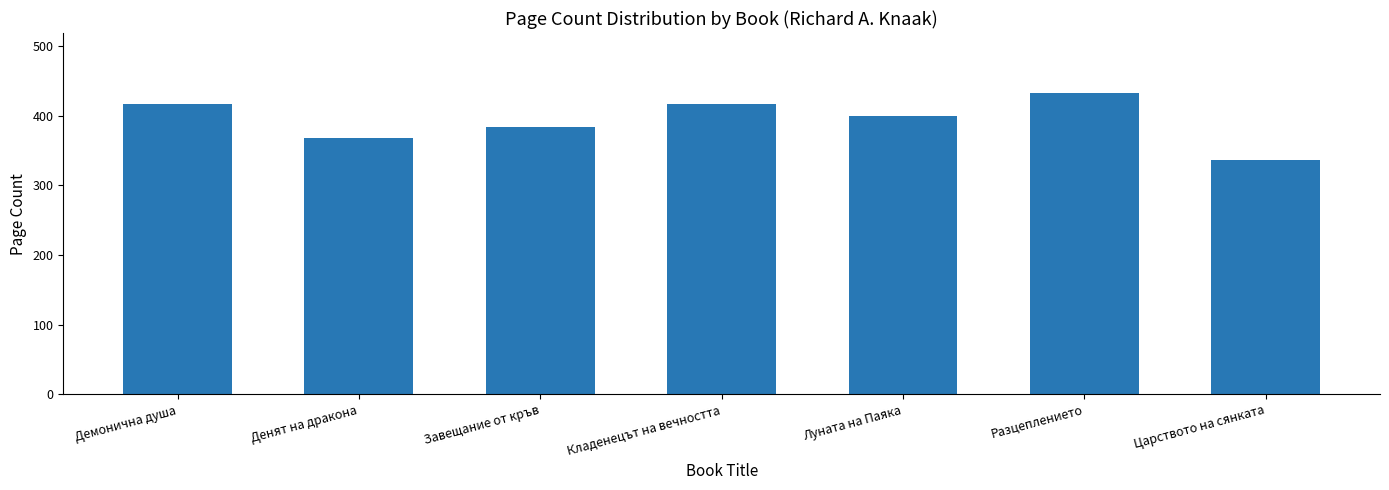

True or false: the data shows 384 at Завещание от кръв.

True